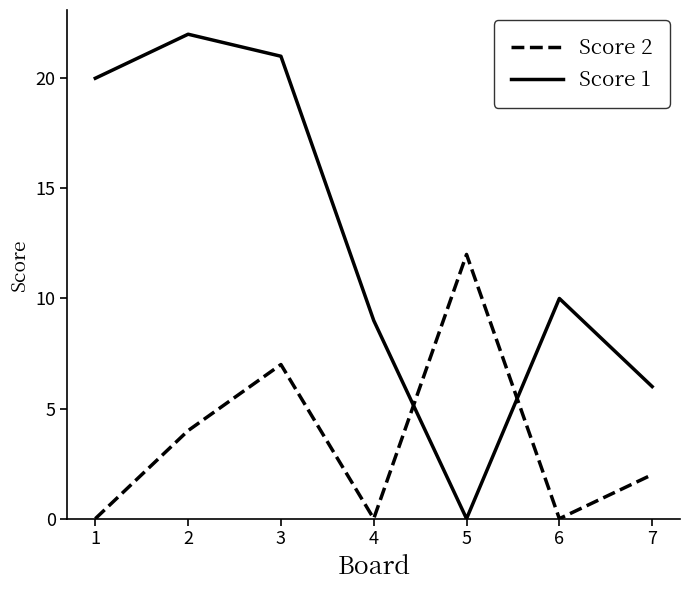

What is the difference between the Score 1 values at 4 and 5?

9